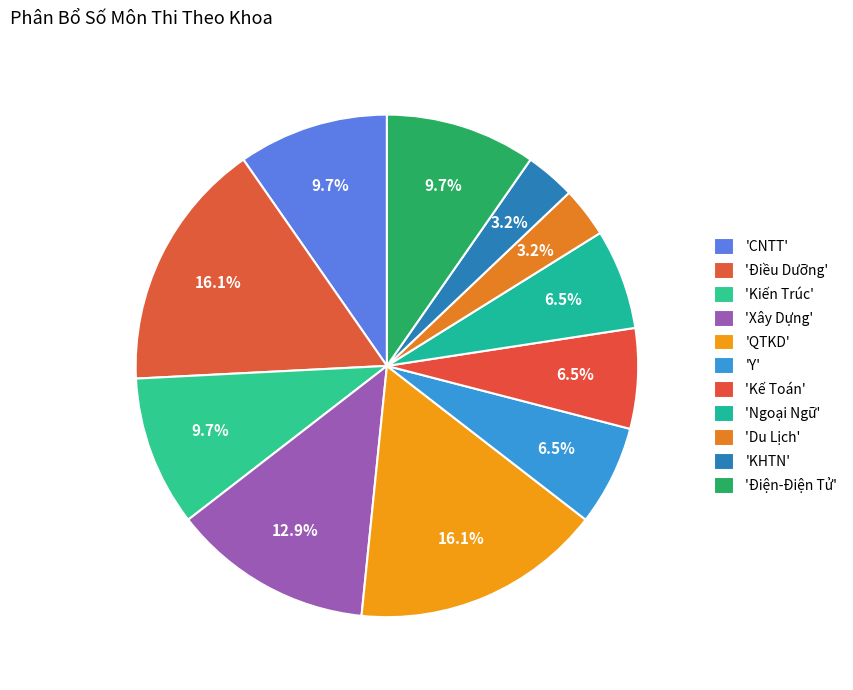

Which slice is the largest?

Điều Dưỡng